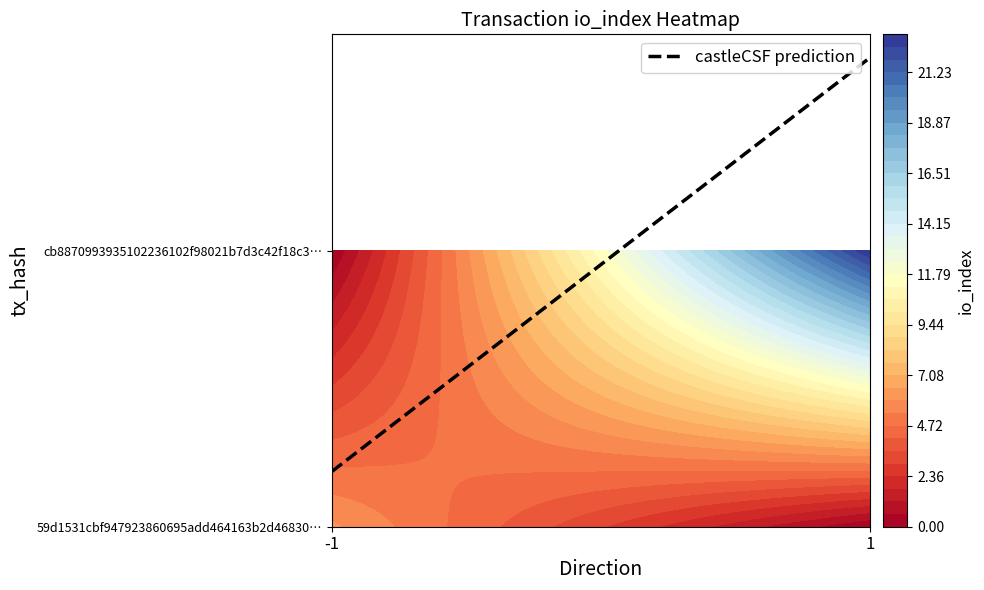

The cb8870993935102236102f98021b7d3c42f18c3 series shows 23 at io_index. True or false?

True